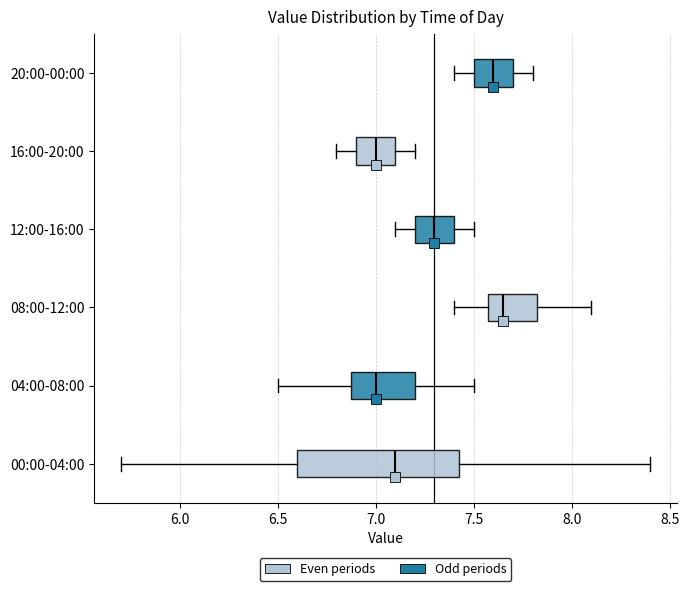

Where does the left whisker of the box for 04:00-08:00 end on the x-axis? The values are not printed on the chart, so give them approximately, as read against the axis.

6.50